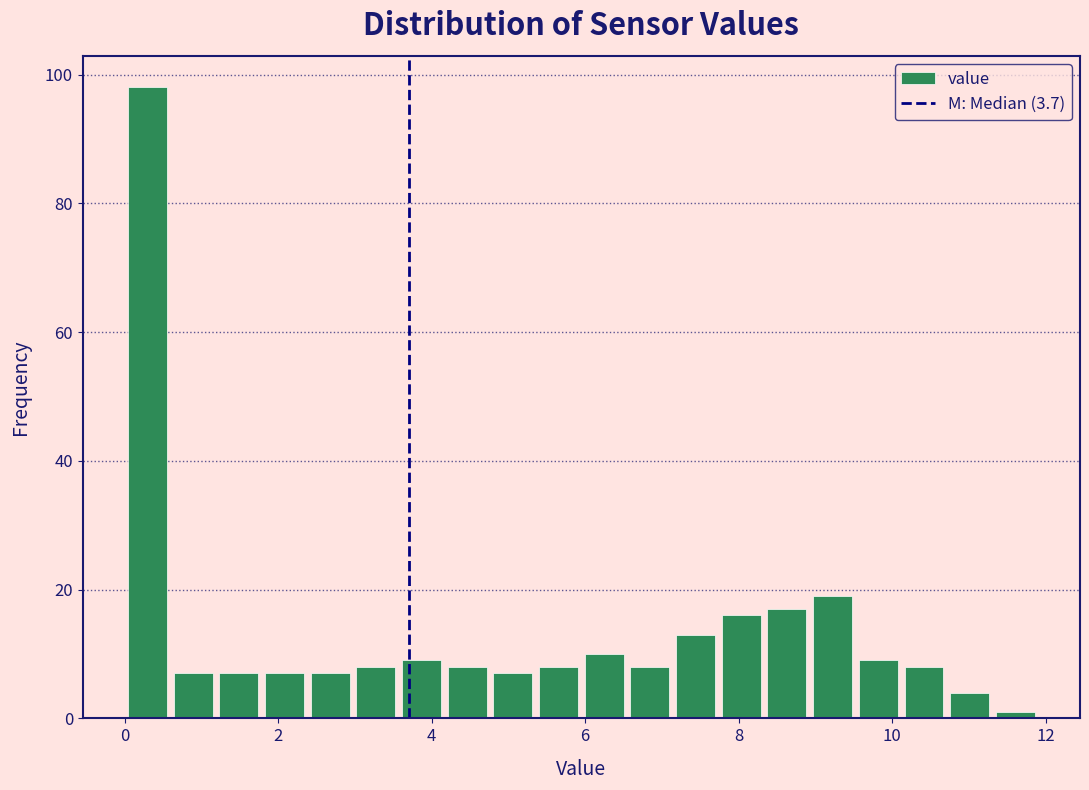

Read against the x-axis, roughly where is the centre of the tallest bar?

0.2